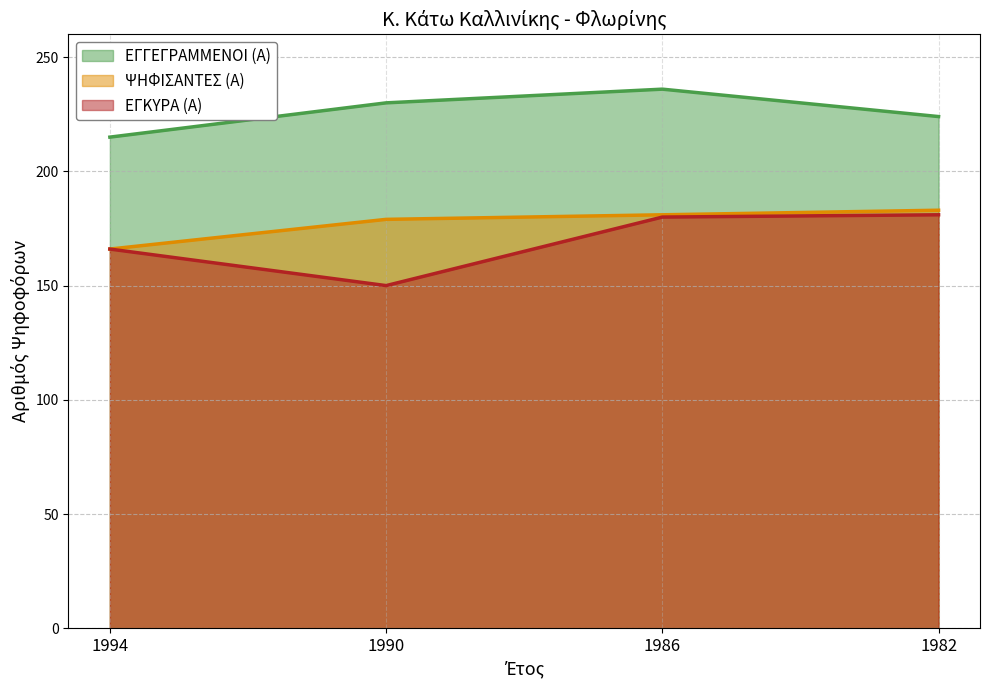

Which series has the largest total across all categories?

ΕΓΓΕΓΡΑΜΜΕΝΟΙ (Α)